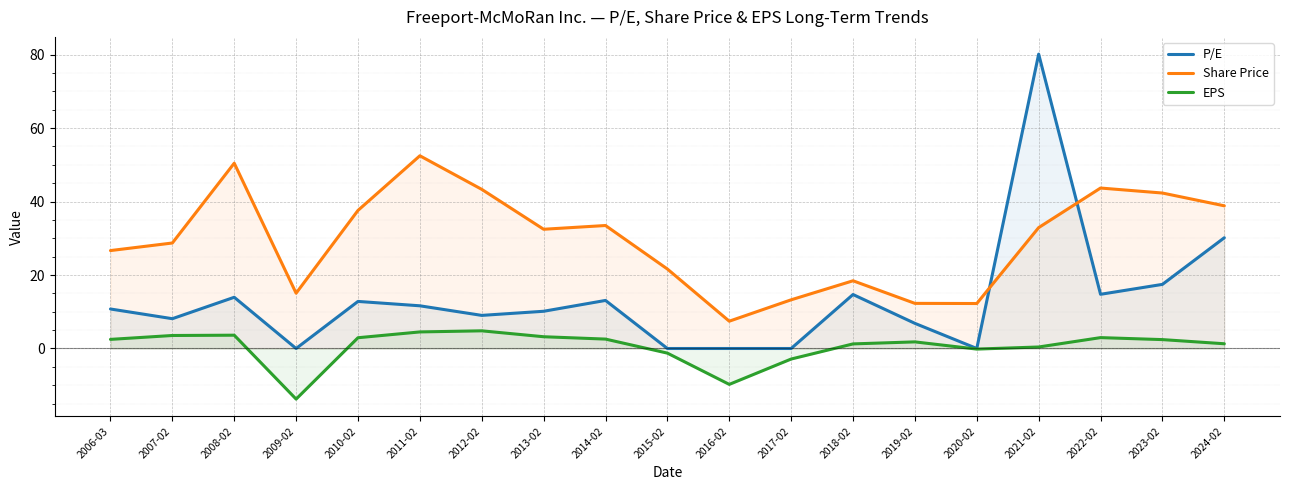

List the series in order of their peak value, lowest first.

EPS, Share Price, P/E